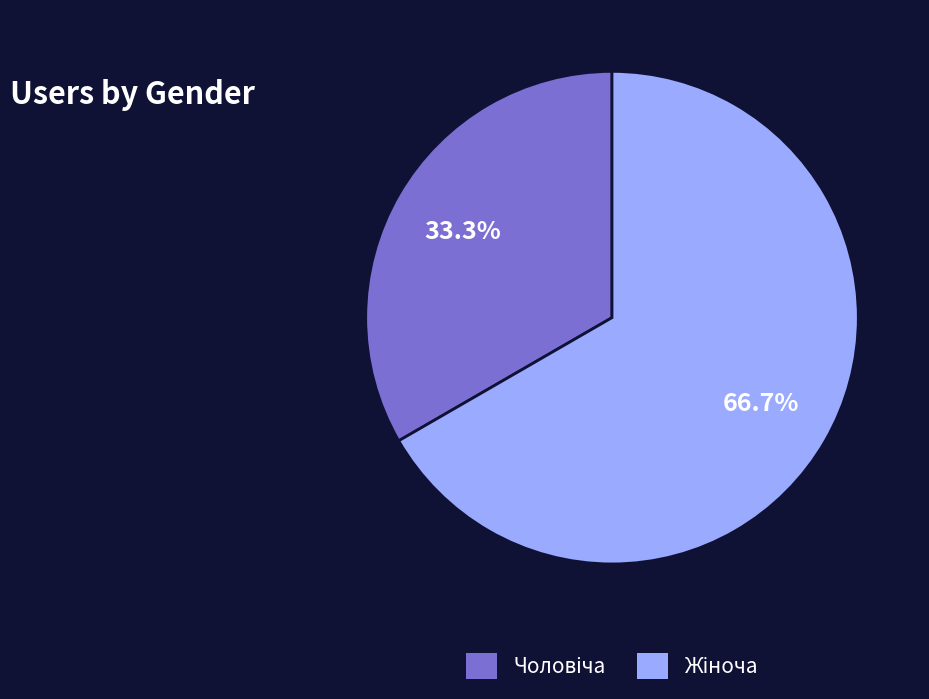

Is there a majority slice in this chart?

Yes